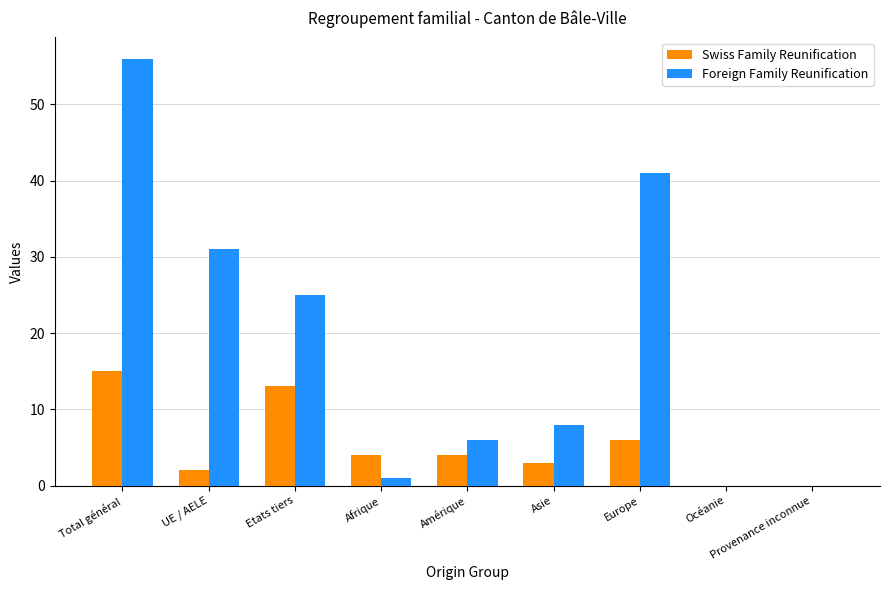

Which category has the highest value in the Foreign Family Reunification series?

Total général